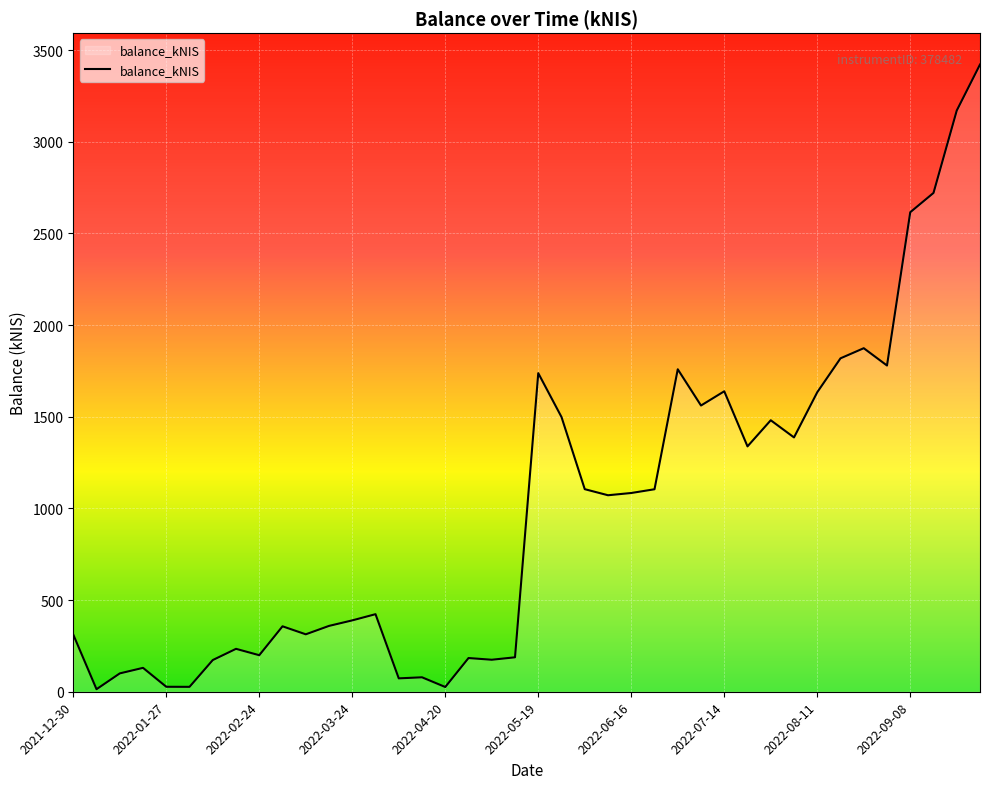

What is the greatest value displayed?

3420.9